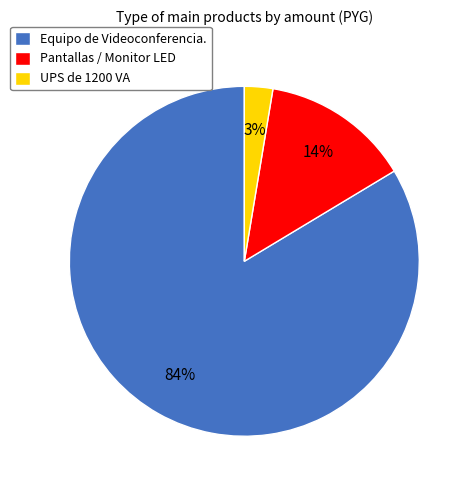

How many slices are in this pie chart?

3